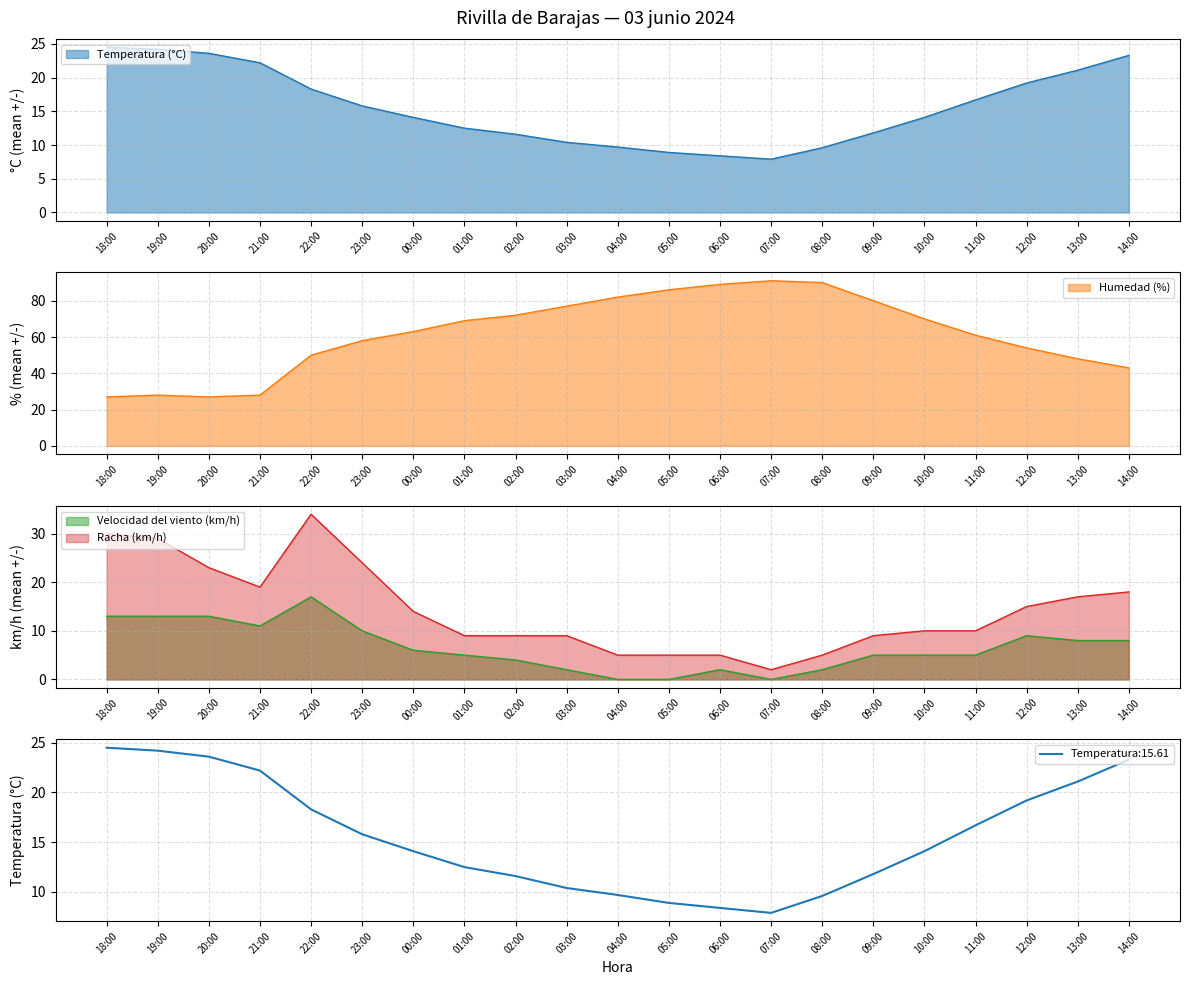

How many values in Velocidad del viento (km/h) are above zero?

18